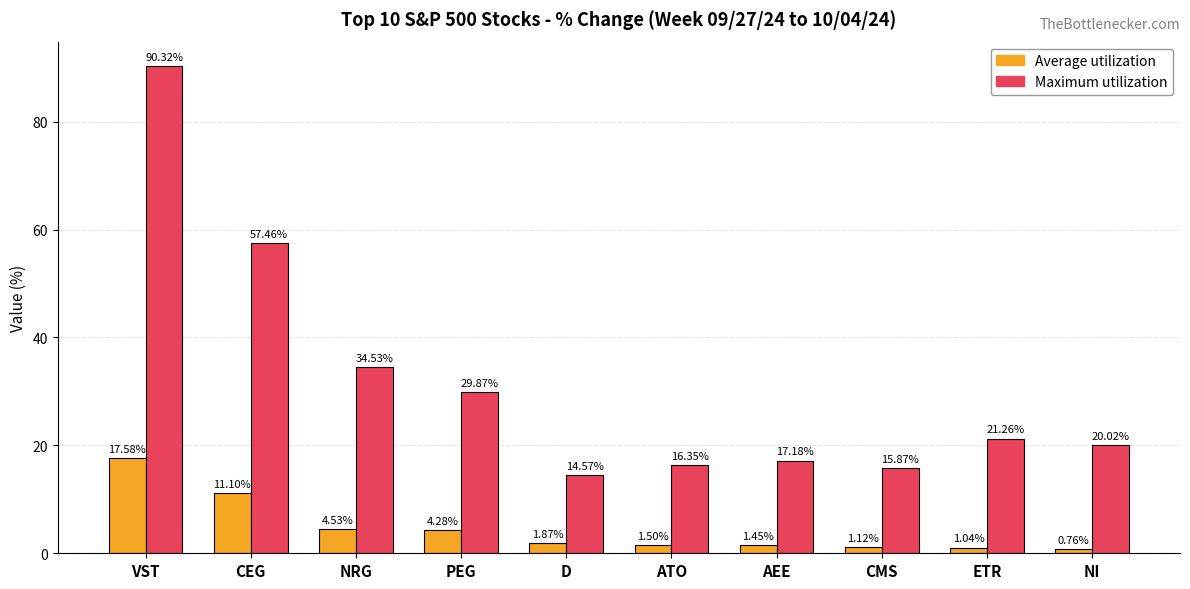

Which series has the widest spread of values?

Maximum utilization